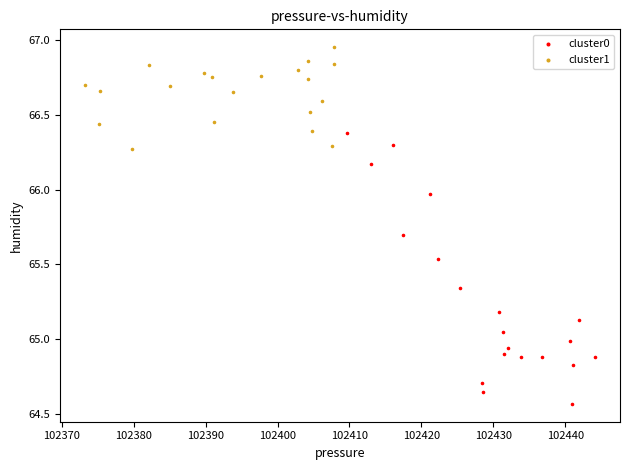

What are all the series names shown in the legend?

cluster0, cluster1